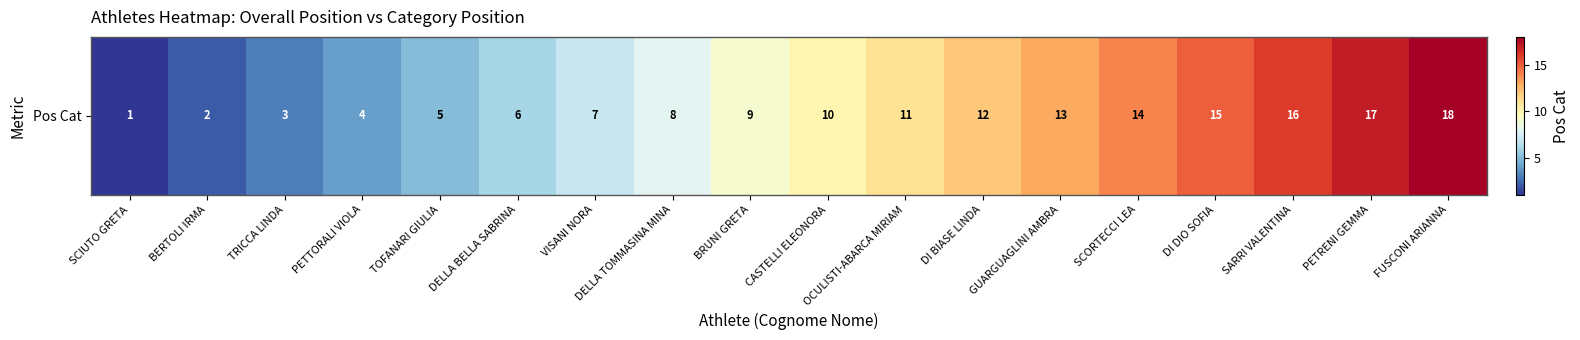

How many values exceed 10?

8